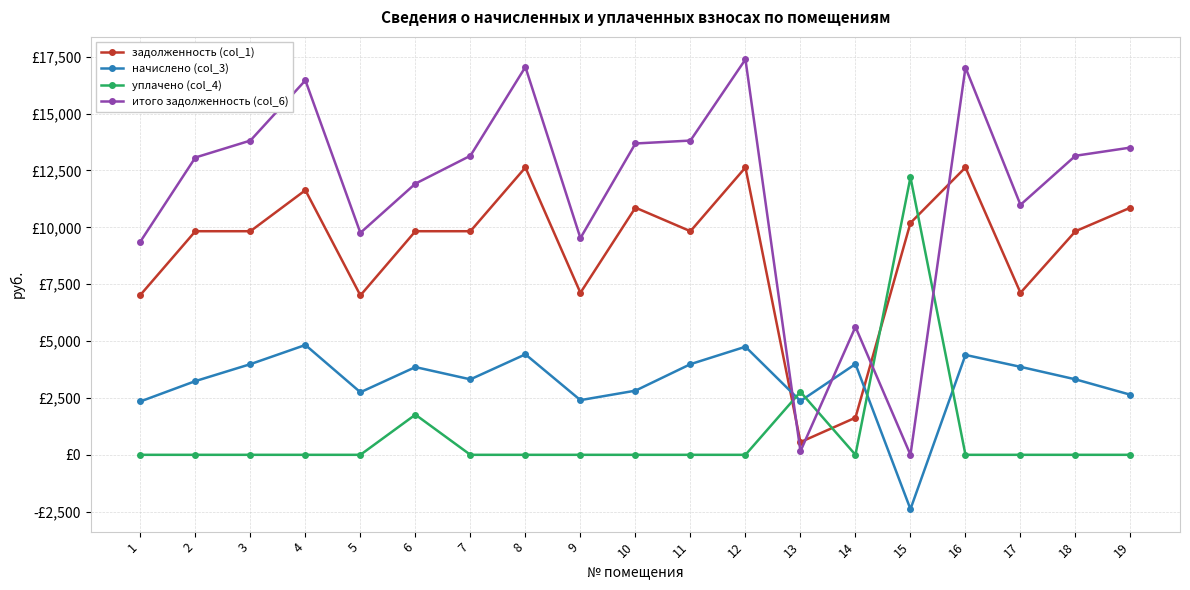

True or false: уплачено (col_4) and начислено (col_3) cross at least once.

True